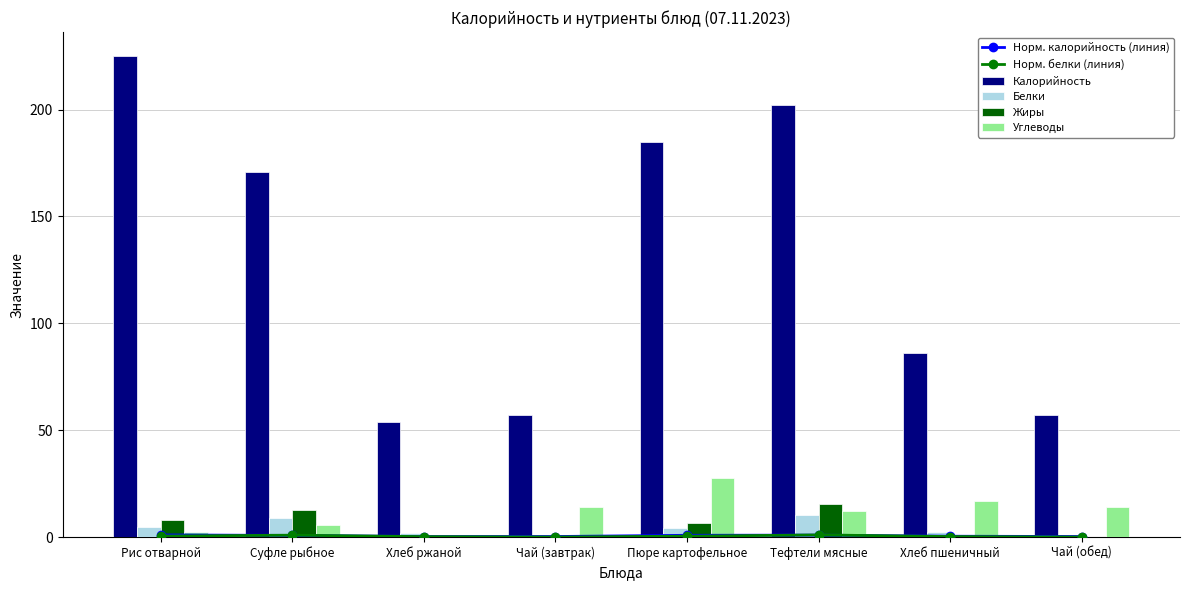

What is the difference between the highest and lowest values at Суфле рыбное?

170.2